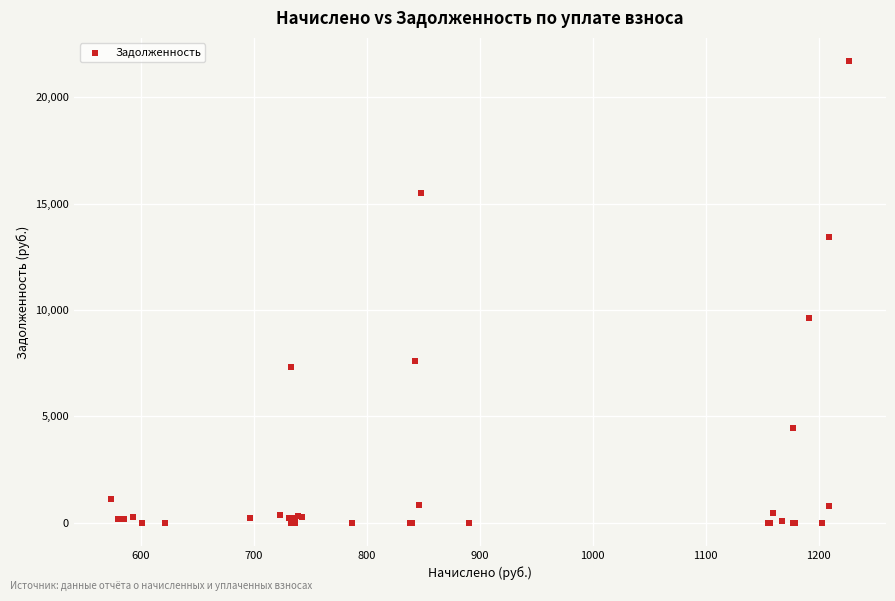

What Y value in the scatter plot is closest to 10855?

9629.2